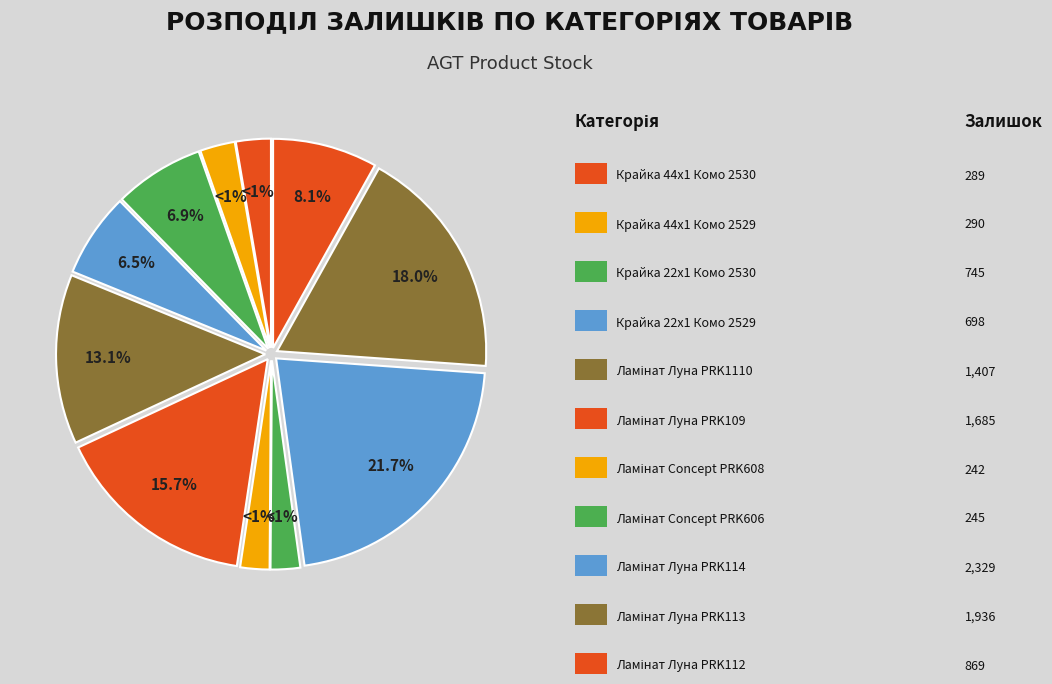

Is it true that Ламінат Луна PRK113 is 12% of the pie?

False